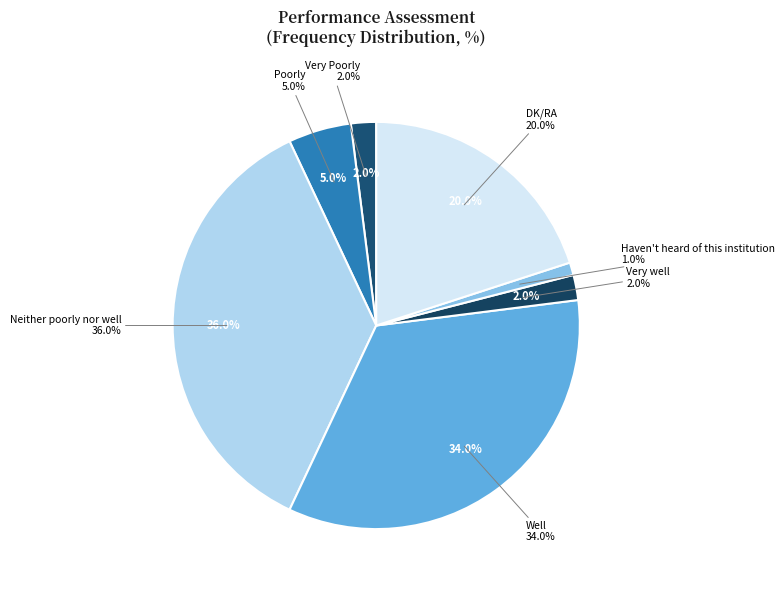

Is the sum of Very well and Very Poorly greater than half?

No